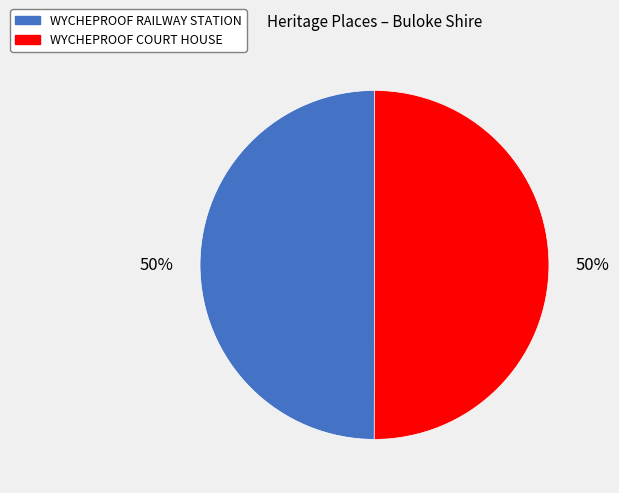

What is the ratio of the value at WYCHEPROOF COURT HOUSE to the value at WYCHEPROOF RAILWAY STATION?

1.0